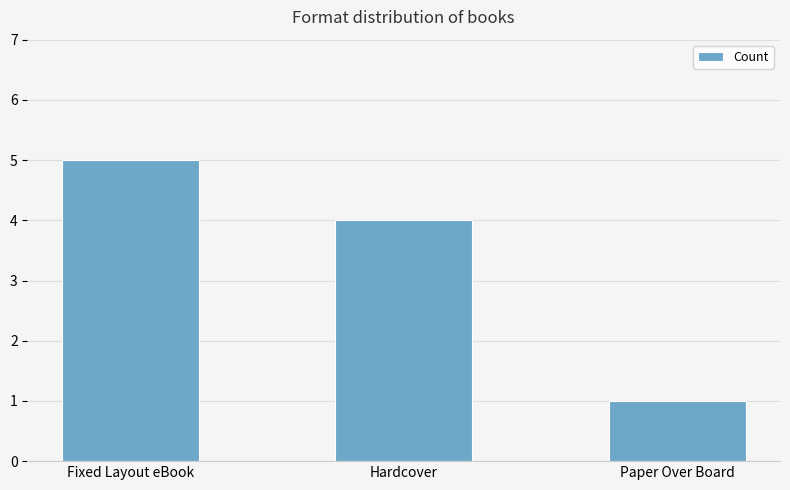

How many values are between 1 and 5?

3